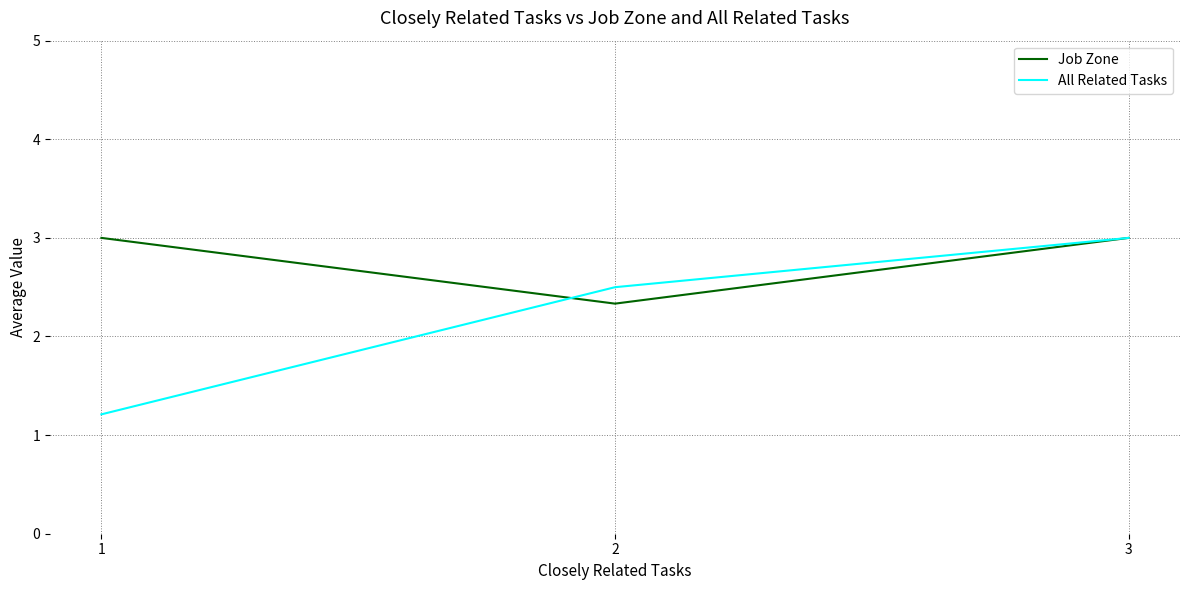

Reading left to right, list all the values displayed in this chart.

Job Zone: 3.0	2.3	3.0
All Related Tasks: 1.2	2.5	3.0